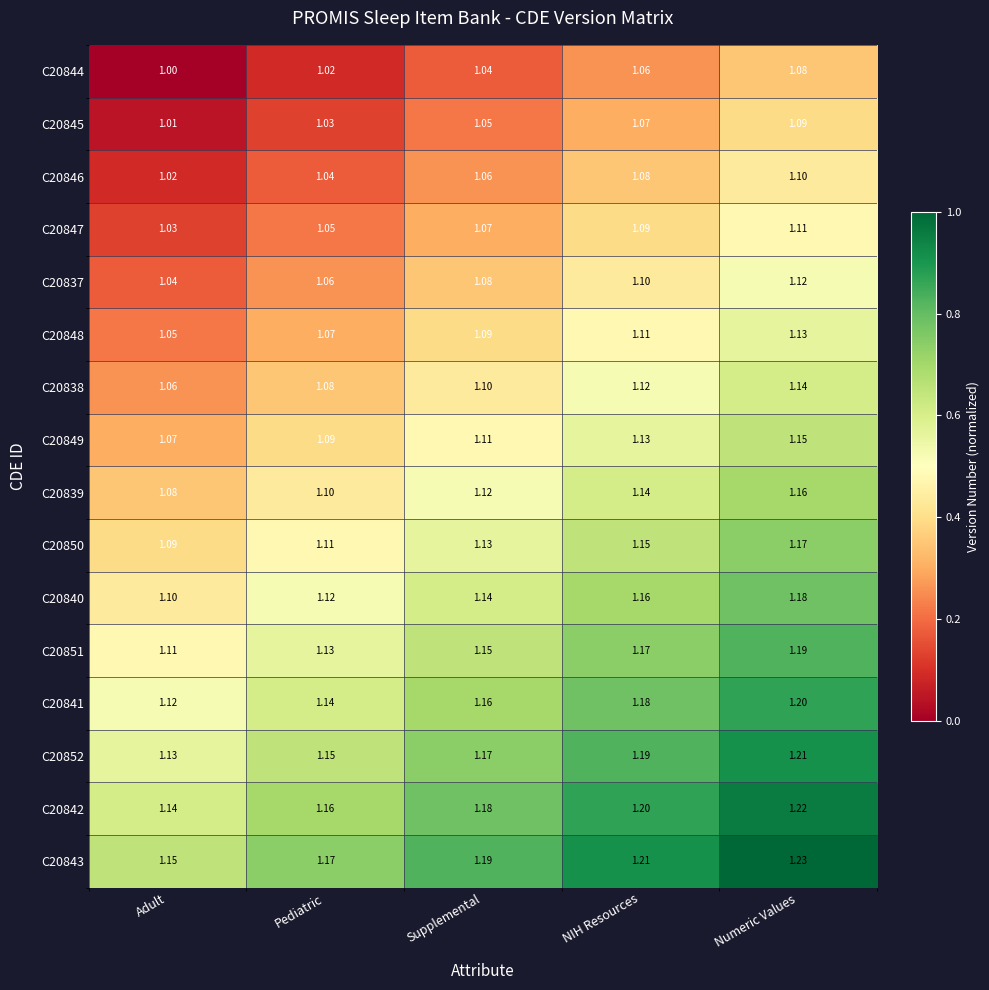

Which label corresponds to the largest value in the chart?

Numeric Values